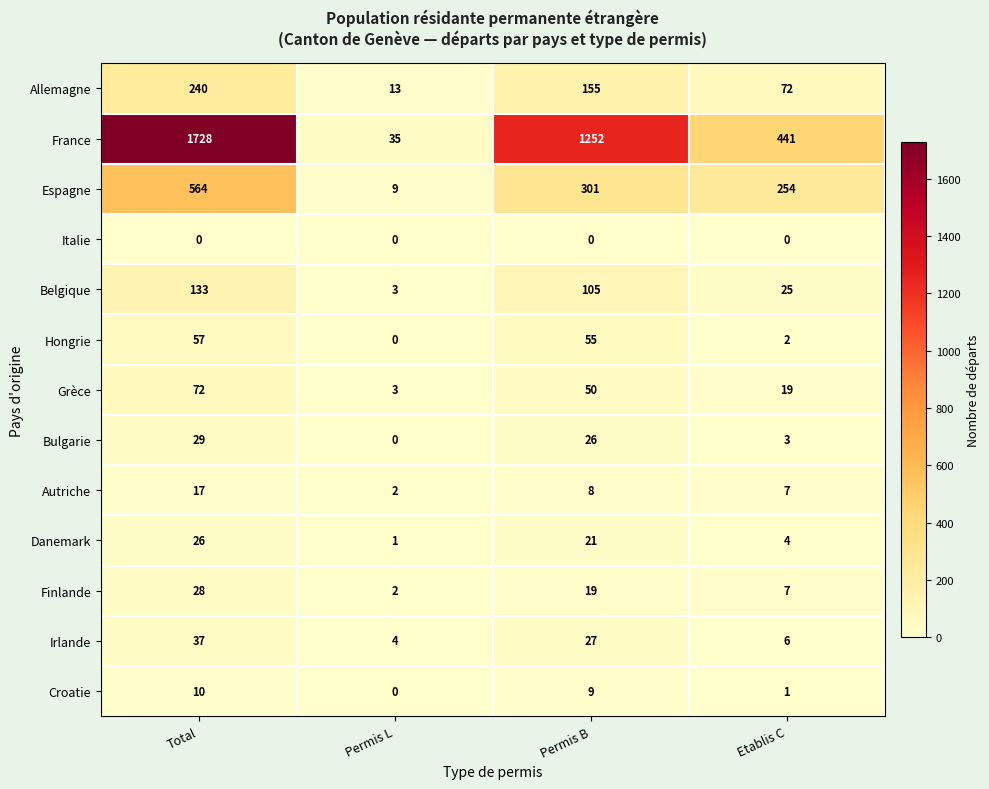

What is the total value across all series at Permis B?

2028